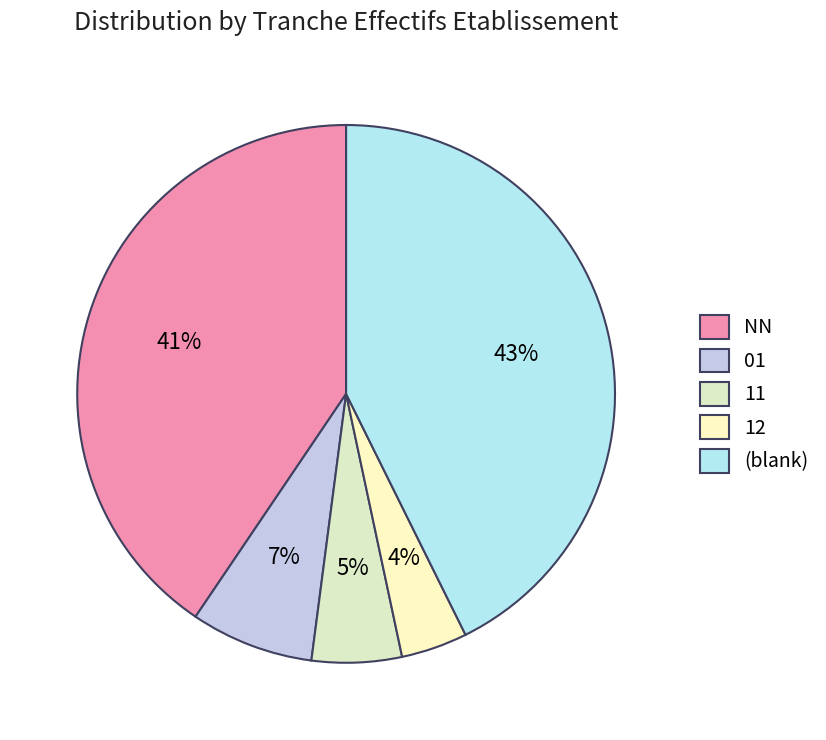

How many segments does this pie chart have?

5